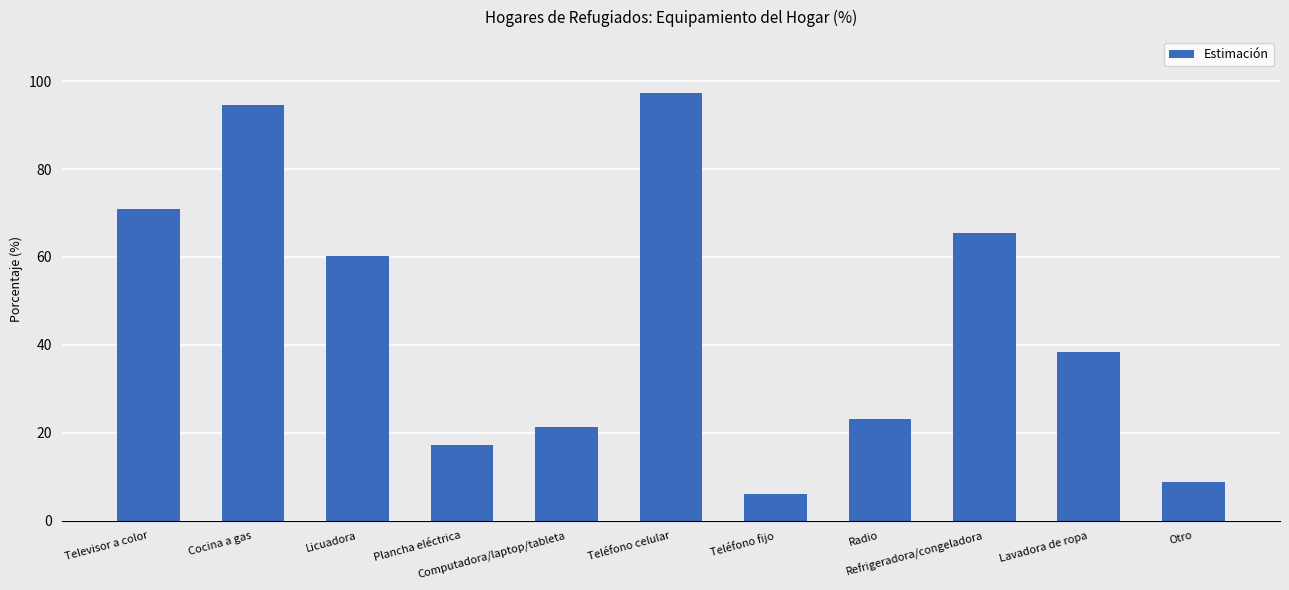

At which category does the chart reach its minimum across all series?

Teléfono fijo